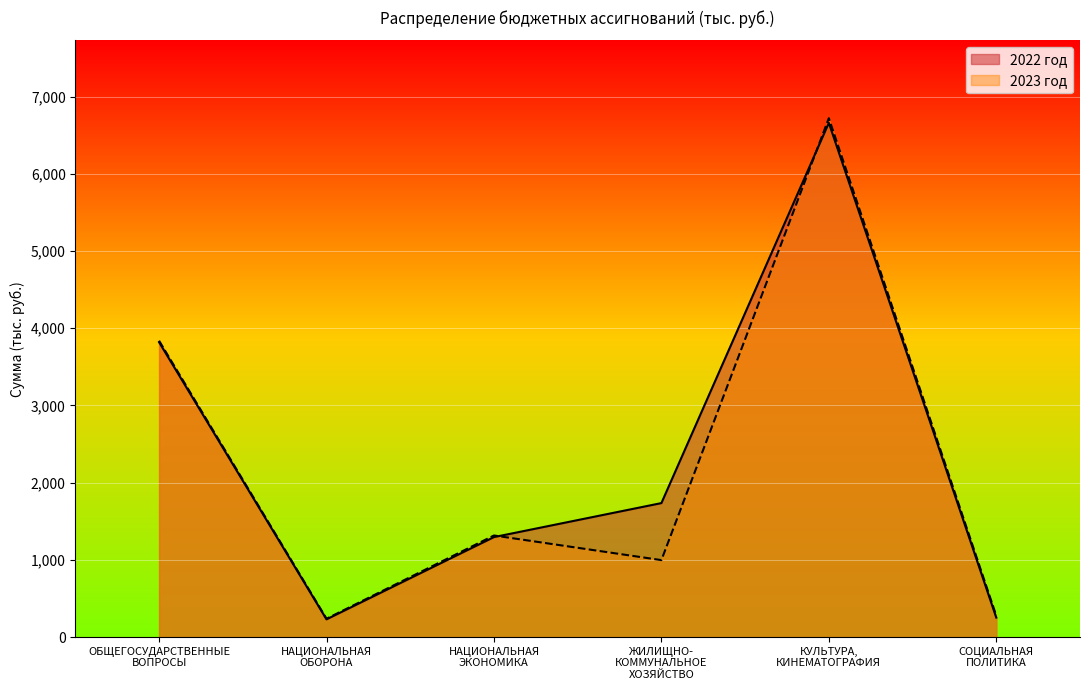

True or false: 2023 год has more than 0 interior local peaks.

True